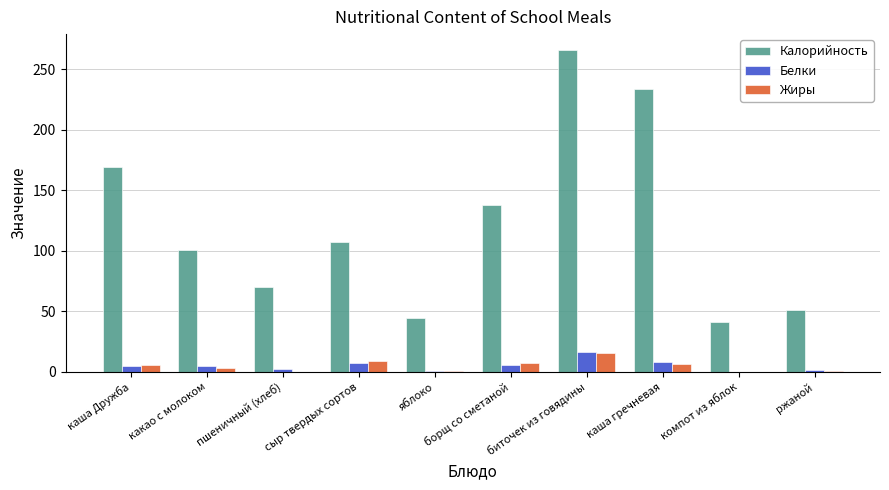

True or false: Калорийность has a value of 120.6 at пшеничный (хлеб).

False